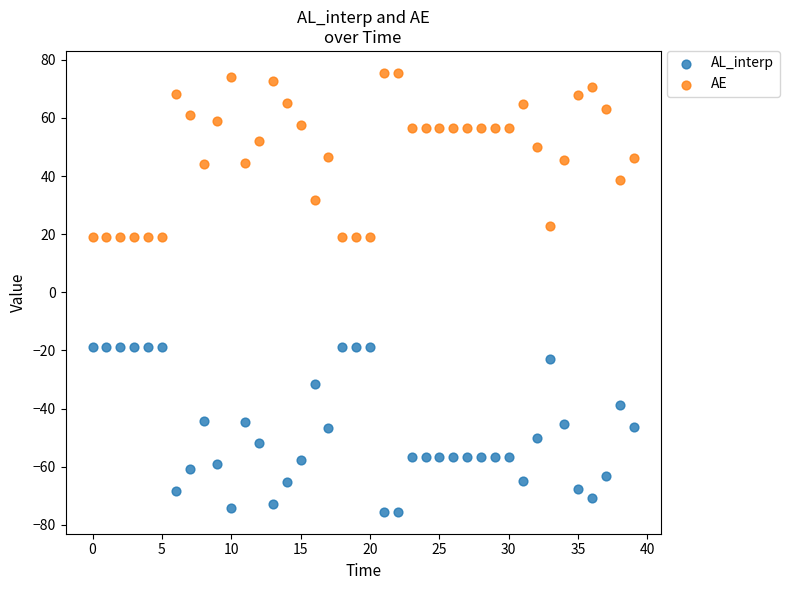

Across all data points, what is the range of X values (max minus min)?

39.0